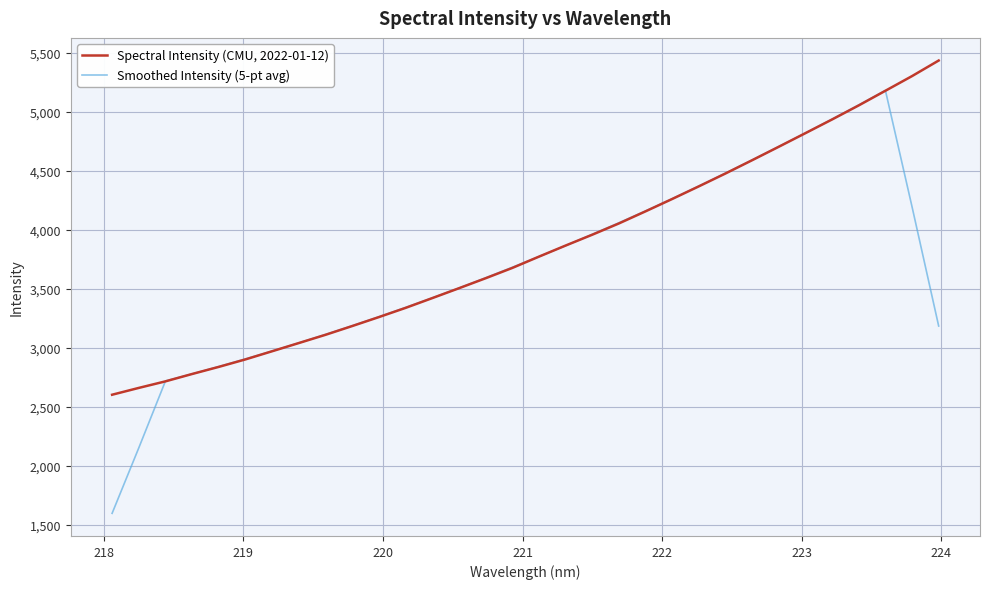

Rank the series by their maximum value, from lowest to highest.

Smoothed Intensity (5-pt avg), Spectral Intensity (CMU, 2022-01-12)